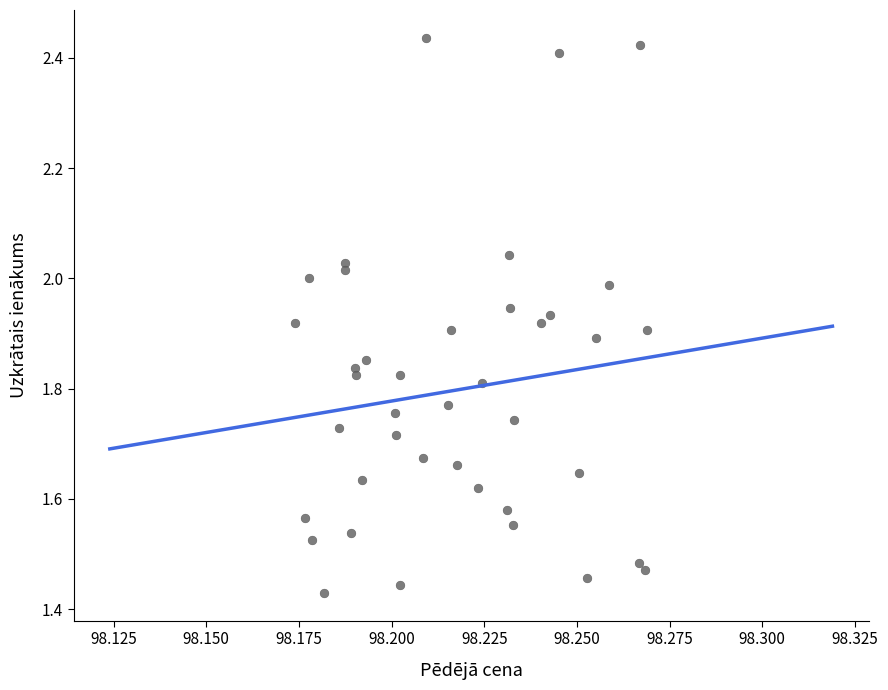

What is the range of Y values (max minus min)?

1.0